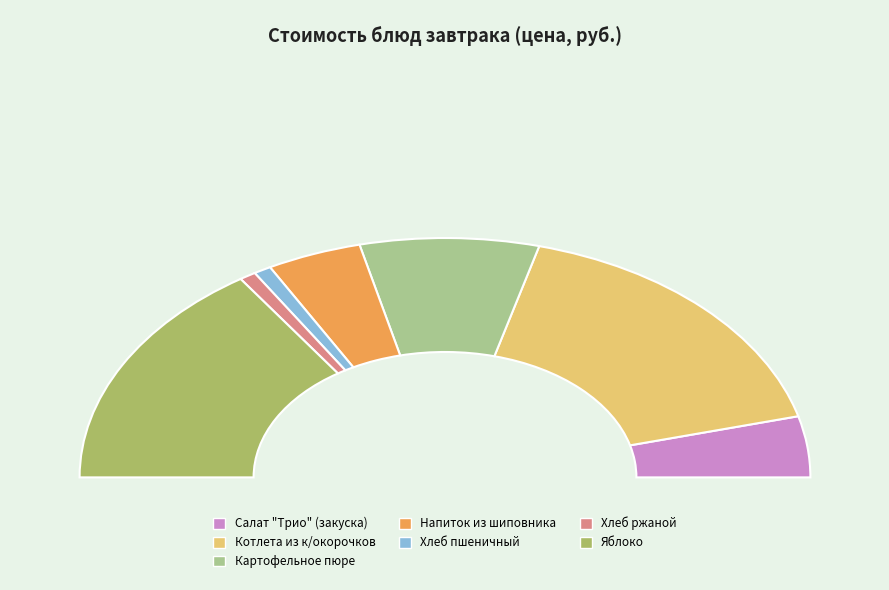

To the nearest percent, what portion does Картофельное пюре represent?

16%